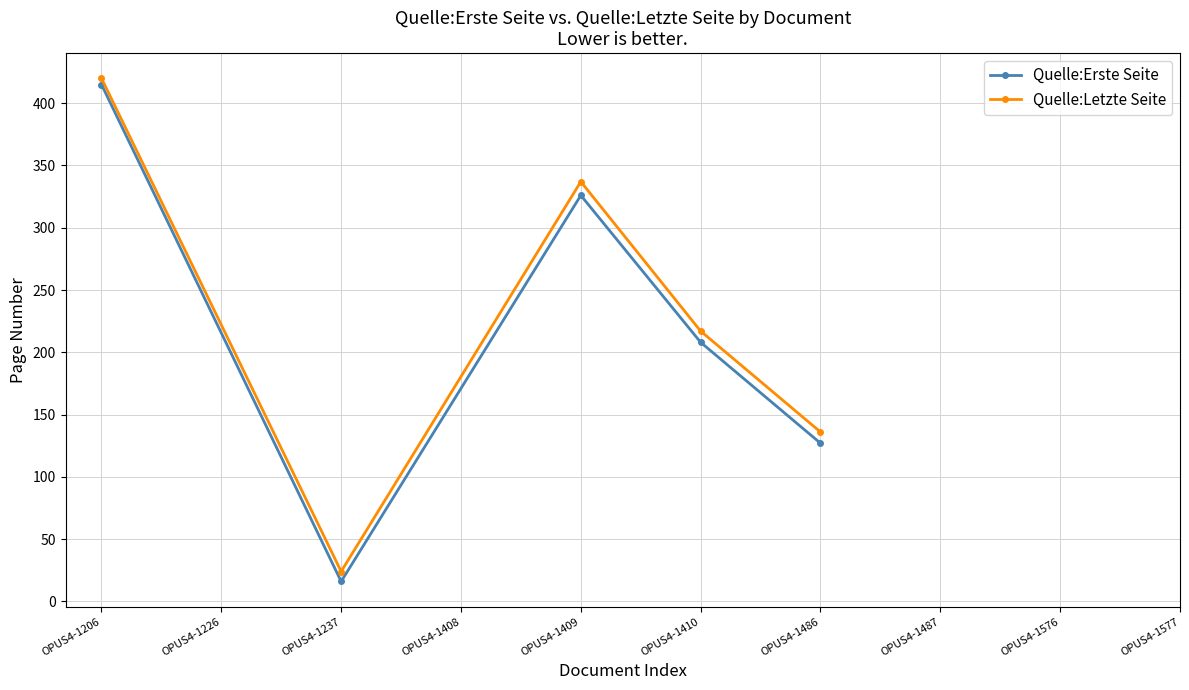

What is the sum of all Quelle:Letzte Seite values?

1134